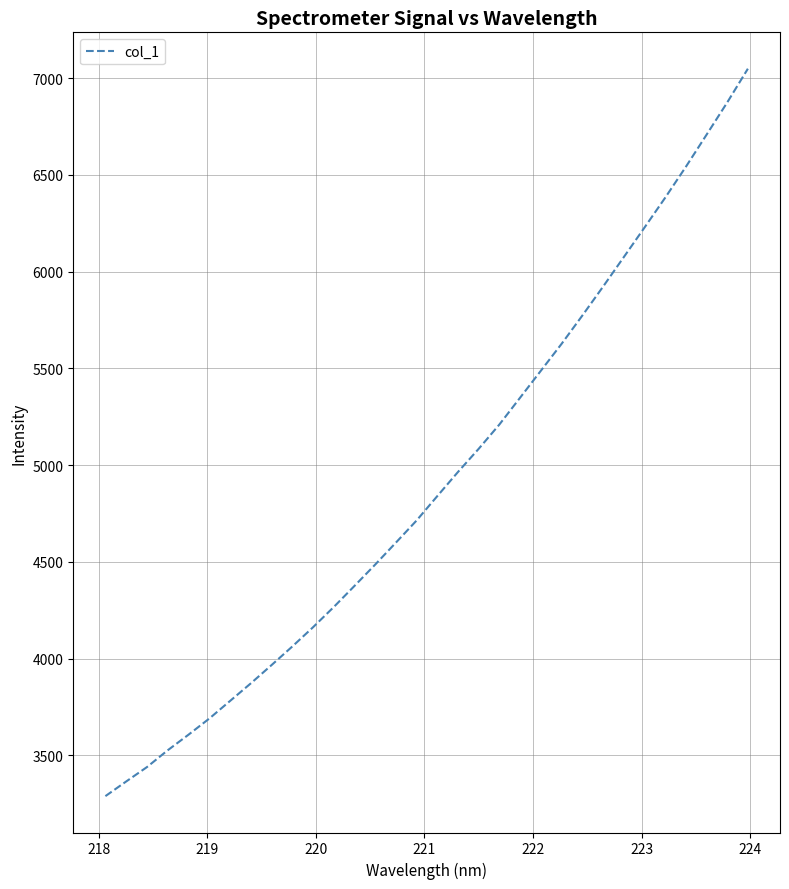

What is the maximum value shown in the chart?

7048.8